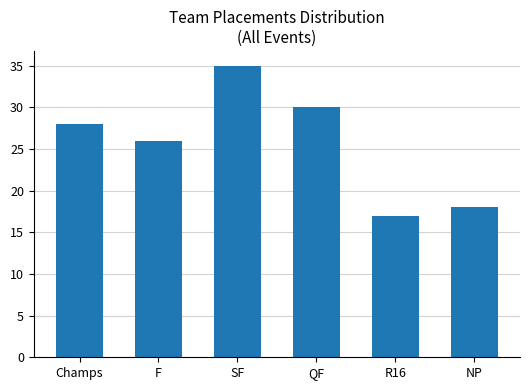

Which has a higher value, Champs or R16?

Champs